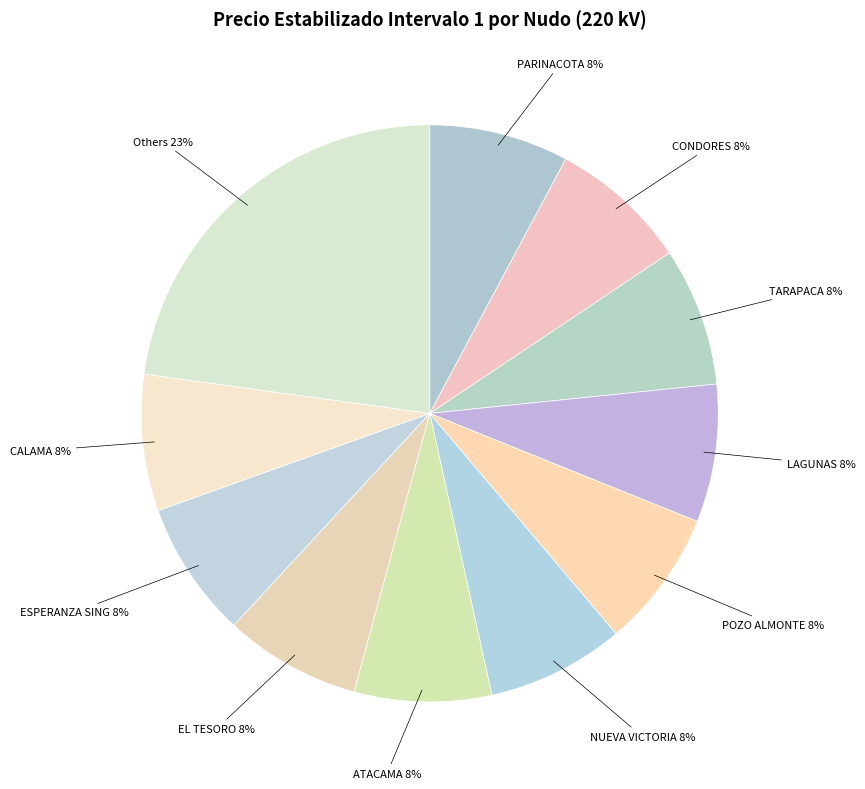

What is the largest slice in the pie chart?

Others